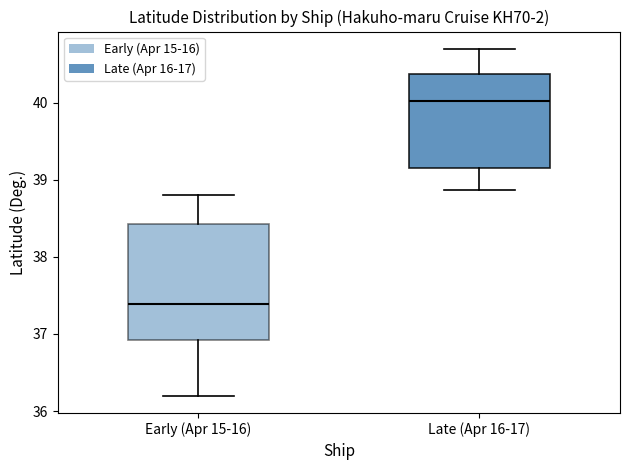

Reading left to right, transcribe this box plot: for each box, give where its median line is, the range the box spans, and where its two whiskers end, as read against the y-axis. The values are not printed on the chart, so give them approximately, as read against the axis.

Early (Apr 15-16): median 37.4, box 36.9 to 38.4, whiskers 36.2 to 38.8
Late (Apr 16-17): median 40.0, box 39.2 to 40.4, whiskers 38.9 to 40.7